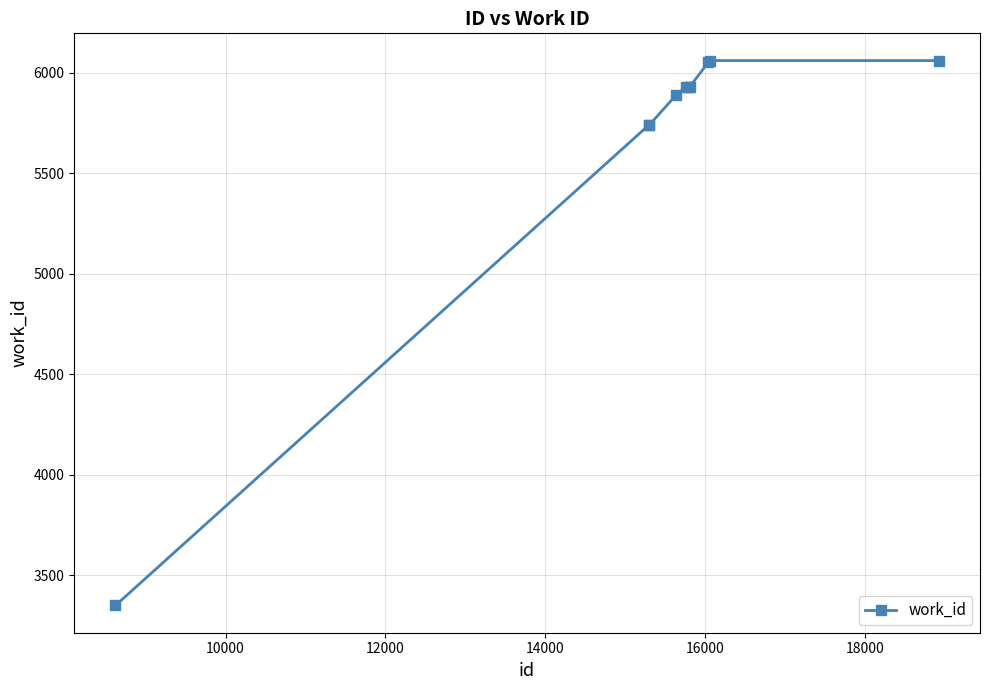

What is the value of the 6th point from the left?

5930